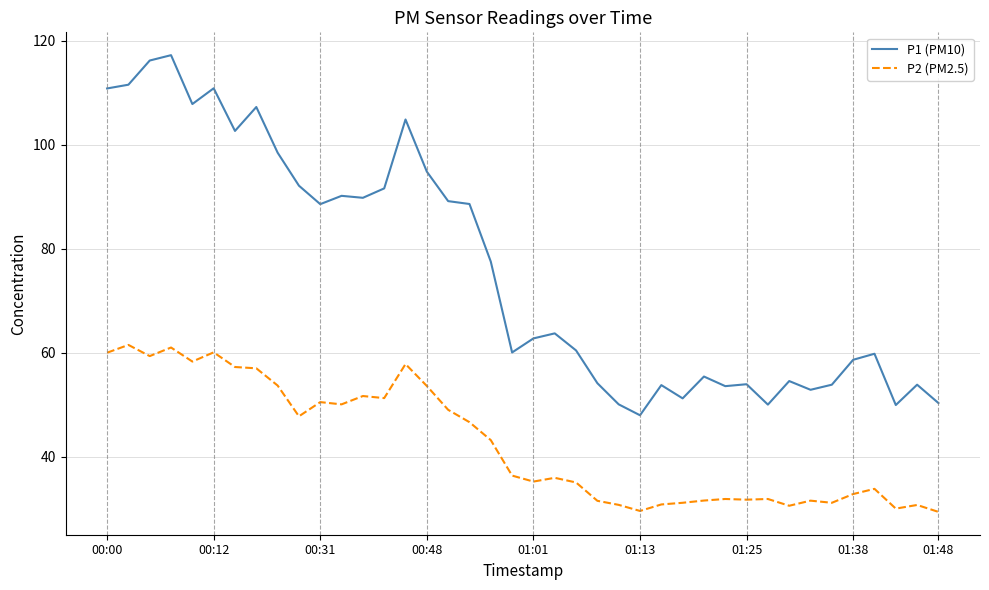

True or false: P1 (PM10) and P2 (PM2.5) cross at least once.

False